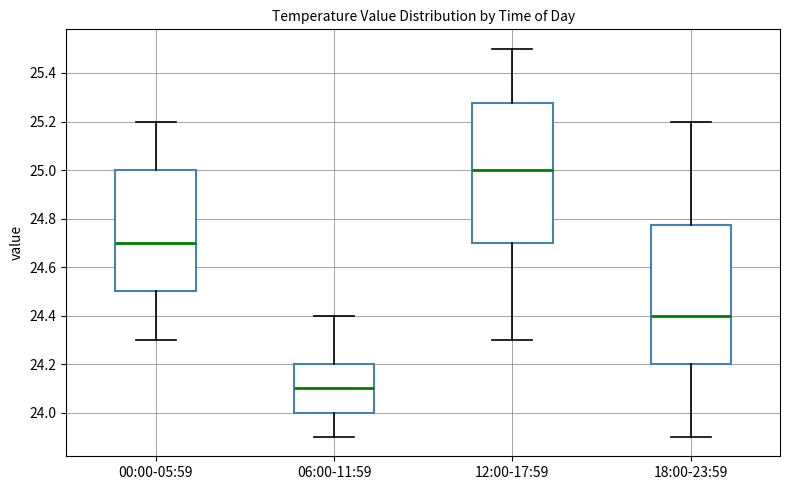

Where does the upper whisker of the box for 06:00-11:59 end on the y-axis? The values are not printed on the chart, so give them approximately, as read against the axis.

24.40